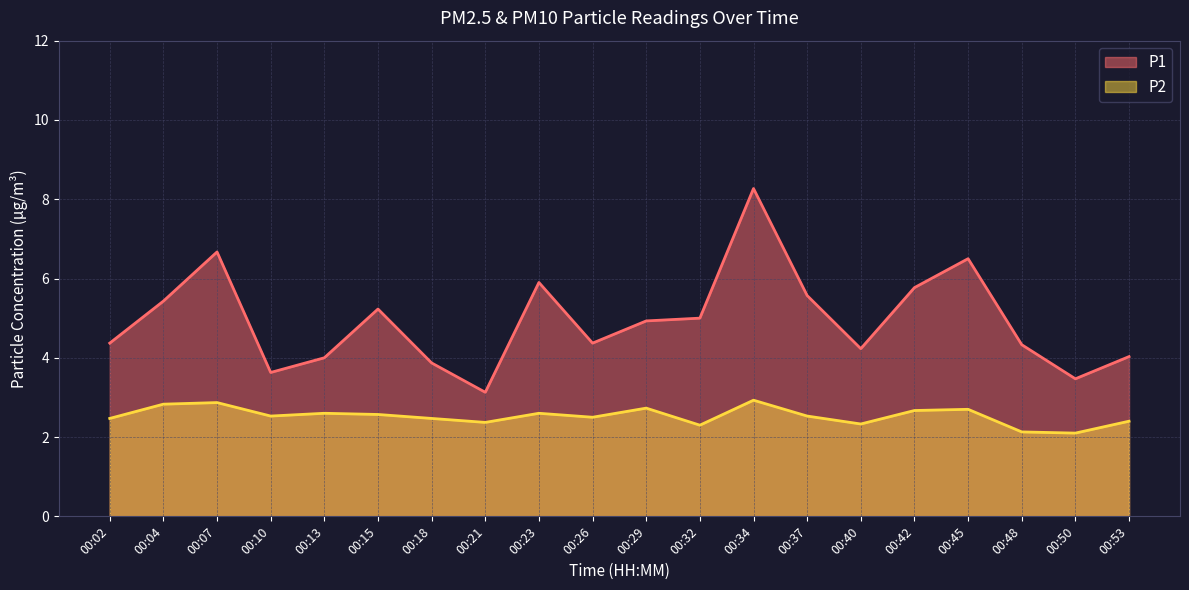

What are all the series names shown in the legend?

P1, P2